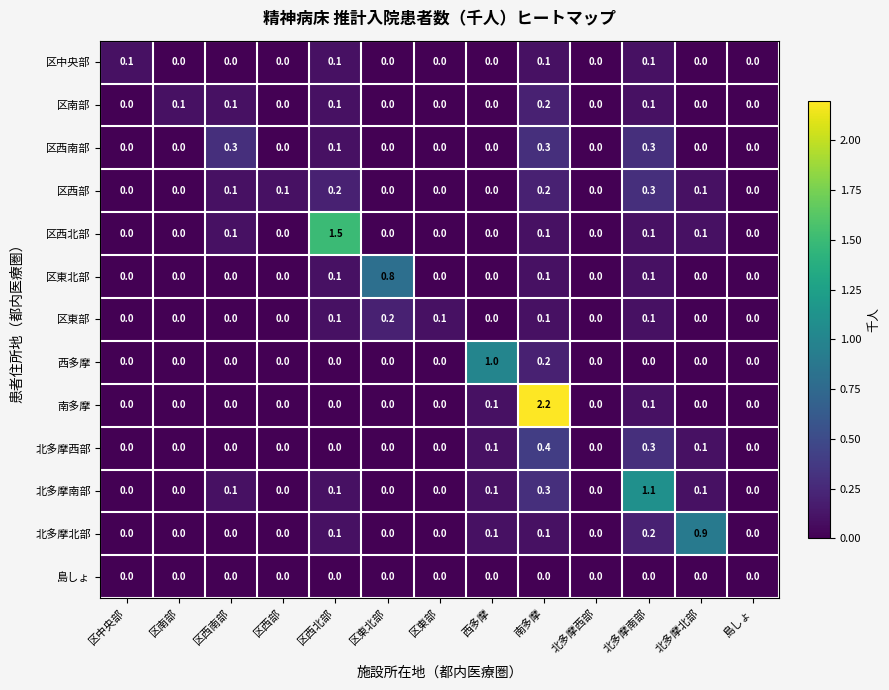

How many distinct data groups are displayed?

13